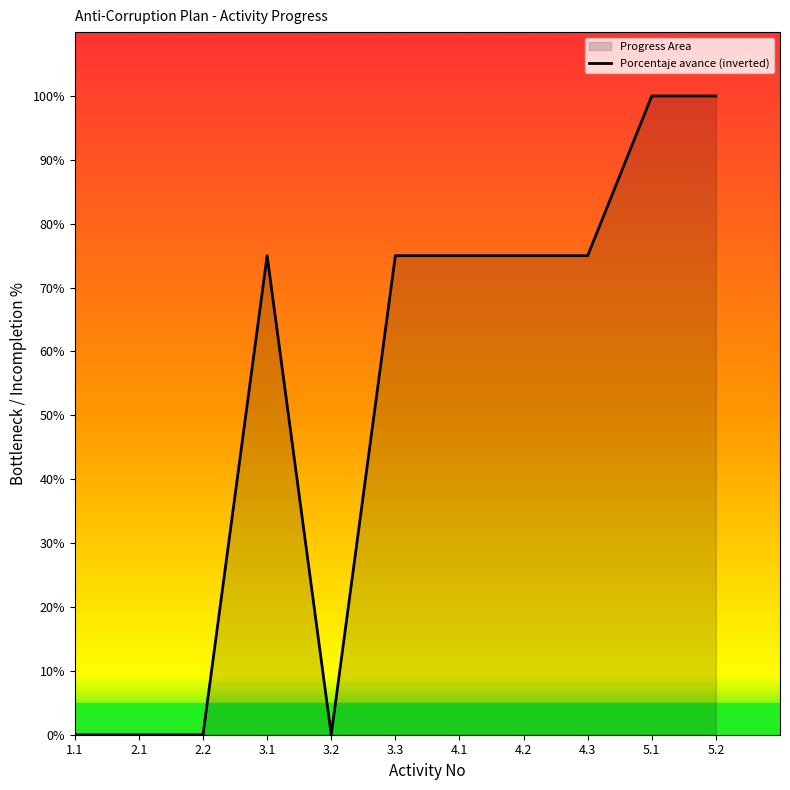

Reading right to left, extract all data points from this chart.

5.2=100	5.1=100	4.3=75	4.2=75	4.1=75	3.3=75	3.2=0	3.1=75	2.2=0	2.1=0	1.1=0